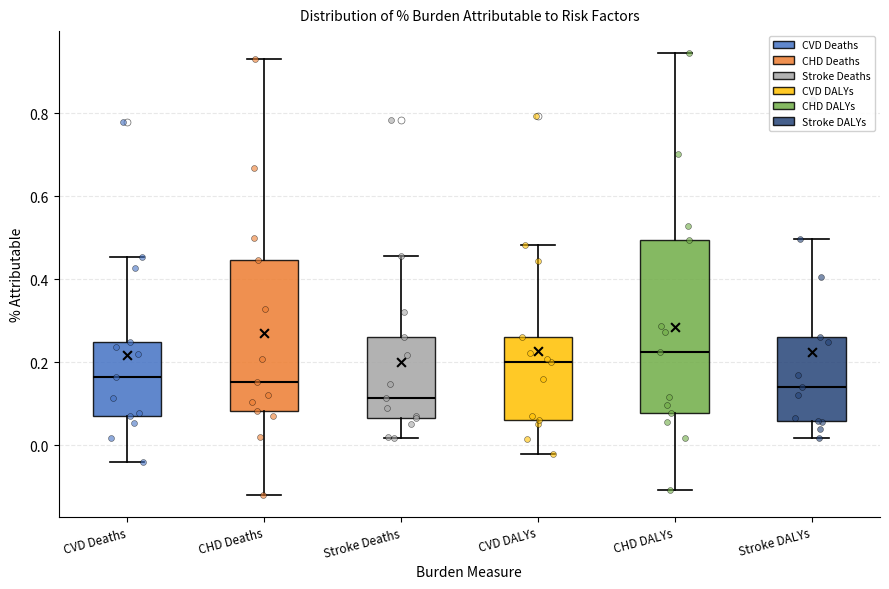

Reading left to right, transcribe this box plot: for each box, give where its median line is, the range the box spans, and where its two whiskers end, as read against the y-axis. The values are not printed on the chart, so give them approximately, as read against the axis.

CVD Deaths: median 0.16, box 0.06 to 0.24, whiskers -0.04 to 0.46
CHD Deaths: median 0.16, box 0.08 to 0.44, whiskers -0.12 to 0.92
Stroke Deaths: median 0.12, box 0.06 to 0.26, whiskers 0.02 to 0.46
CVD DALYs: median 0.20, box 0.06 to 0.26, whiskers -0.02 to 0.48
CHD DALYs: median 0.22, box 0.08 to 0.50, whiskers -0.10 to 0.94
Stroke DALYs: median 0.14, box 0.06 to 0.26, whiskers 0.02 to 0.50